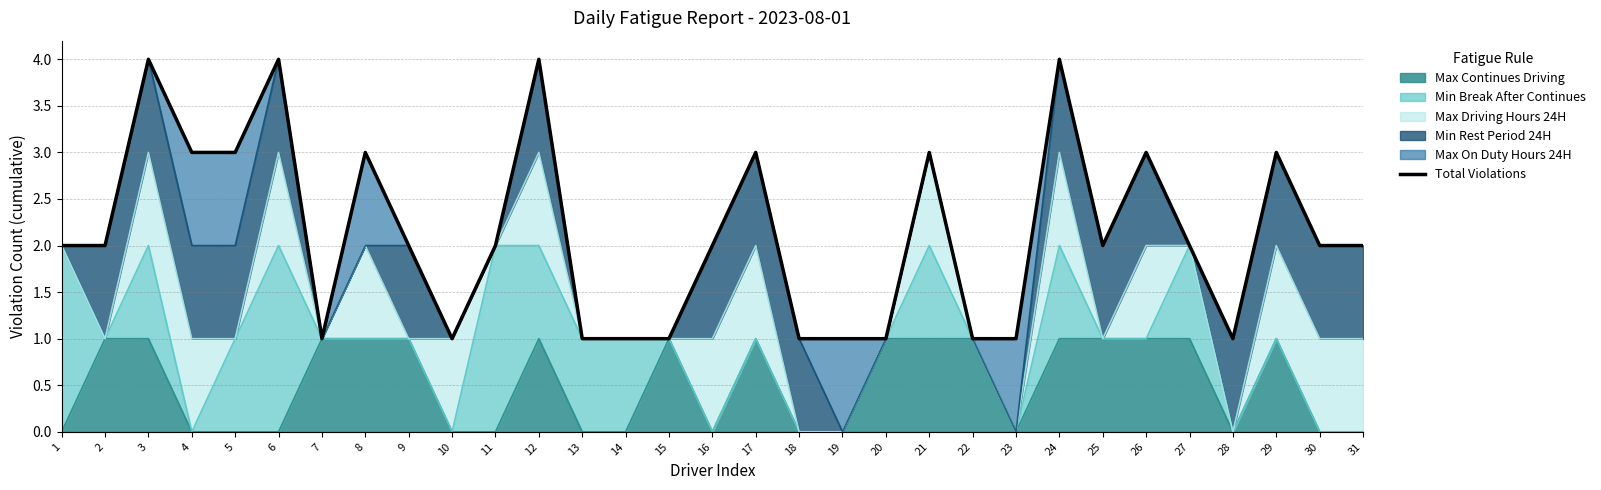

What is the sum of the values at 4 and 31?

5